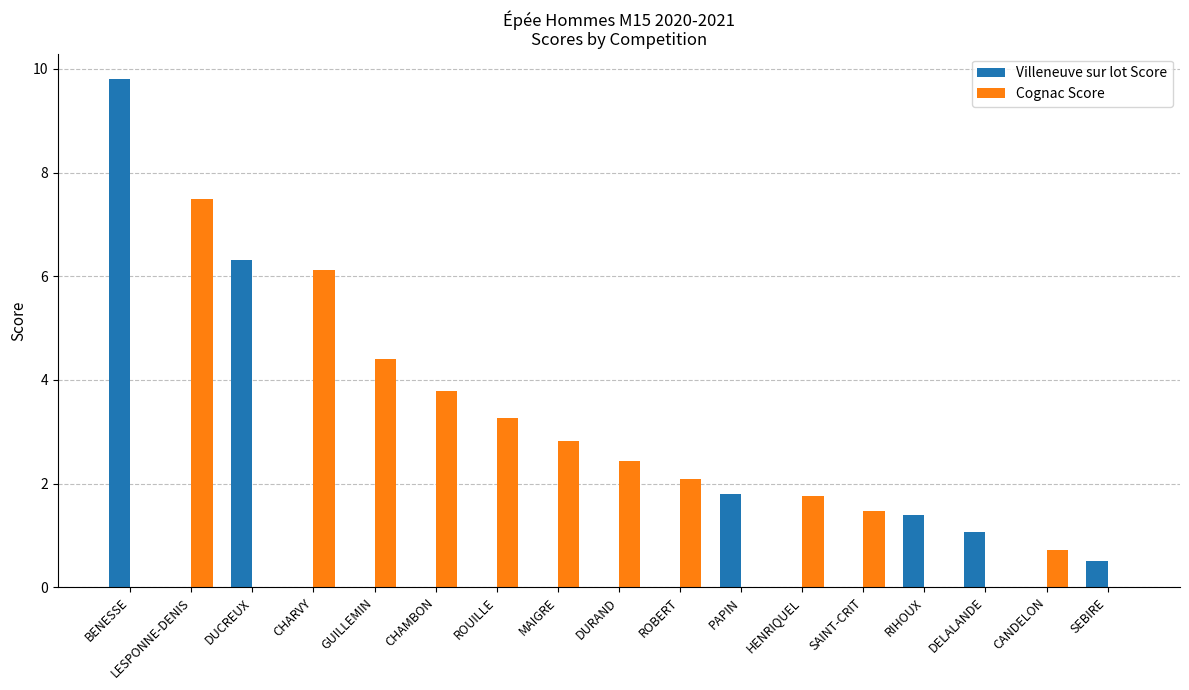

What is the total value across all series at ROBERT?

2.1